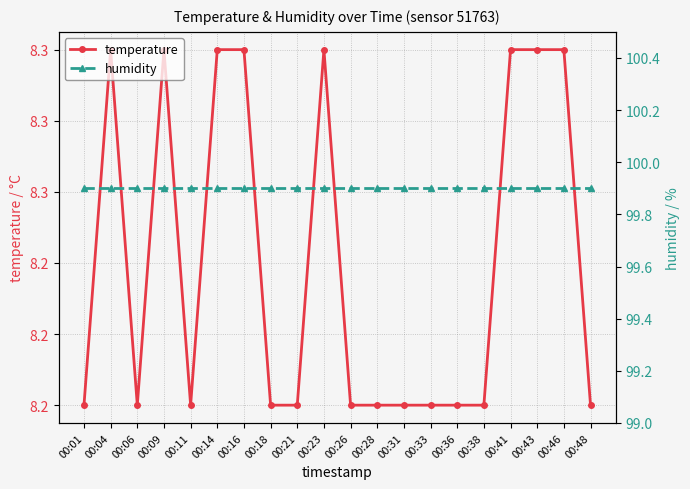

What is the minimum value for humidity?

99.9